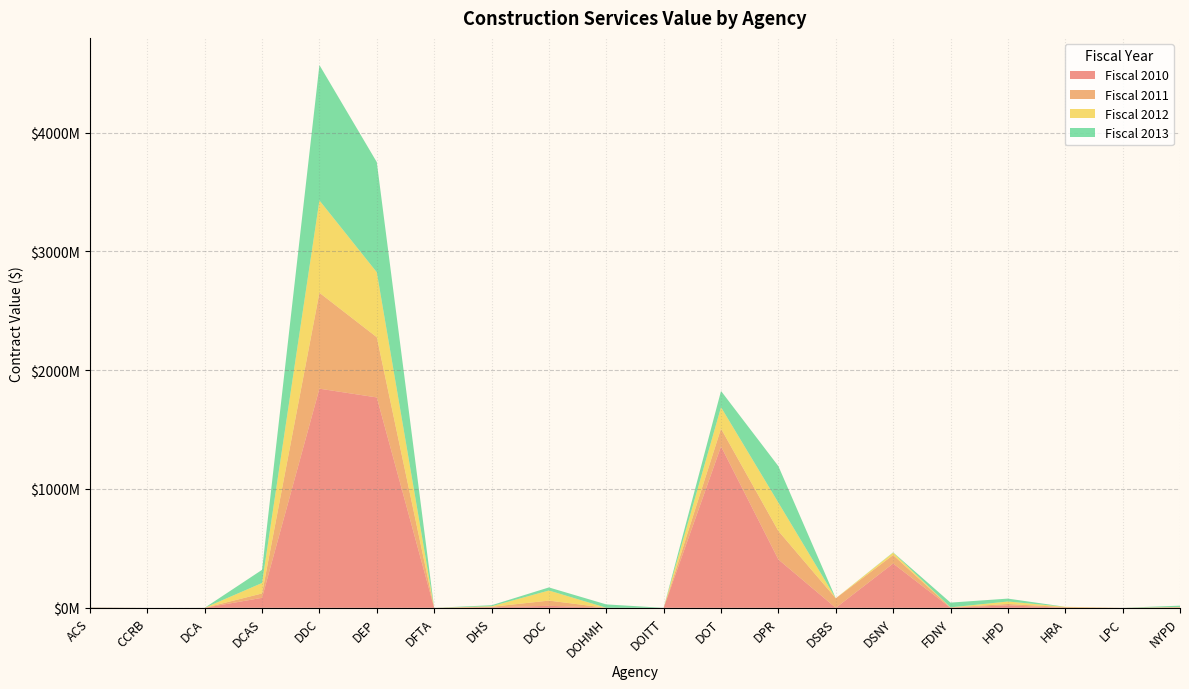

Reading right to left, what are all the values shown in this chart?

Fiscal 2010: 2380278.8	78900.0	5000.0	20839907.1	1038901.2	372951586.7	1200.0	406790358.4	1358591605.9	1829.8	200000.0	17062646.8	4058012.0	0.0	1770513676.0	1844249599.8	84250268.5	1050.0	0.0	2945203.0
Fiscal 2011: 2359208.6	70856.5	5802224.5	11585742.4	2297592.0	71077613.8	80242236.8	239701910.9	149263486.9	0.0	-40740.8	43720662.8	4380218.4	0.0	506837802.3	807066153.4	36677159.9	5634.0	0.0	5820.0
Fiscal 2012: 2135591.5	89550.0	2845200.0	20717279.3	691700.8	20218201.6	79331.7	238071487.0	180416145.2	0.0	250292.0	84943736.3	4485724.8	0.0	546749292.5	777367122.8	88129691.0	0.0	0.0	0.0
Fiscal 2013: 11270598.1	77000.0	0.0	24504623.2	39895445.5	2639311.7	17517.5	307548435.4	136477408.5	0.0	28407545.0	25970299.7	8897131.4	0.0	926779544.3	1139146485.0	110698721.0	189543.0	6794.5	1650185.0